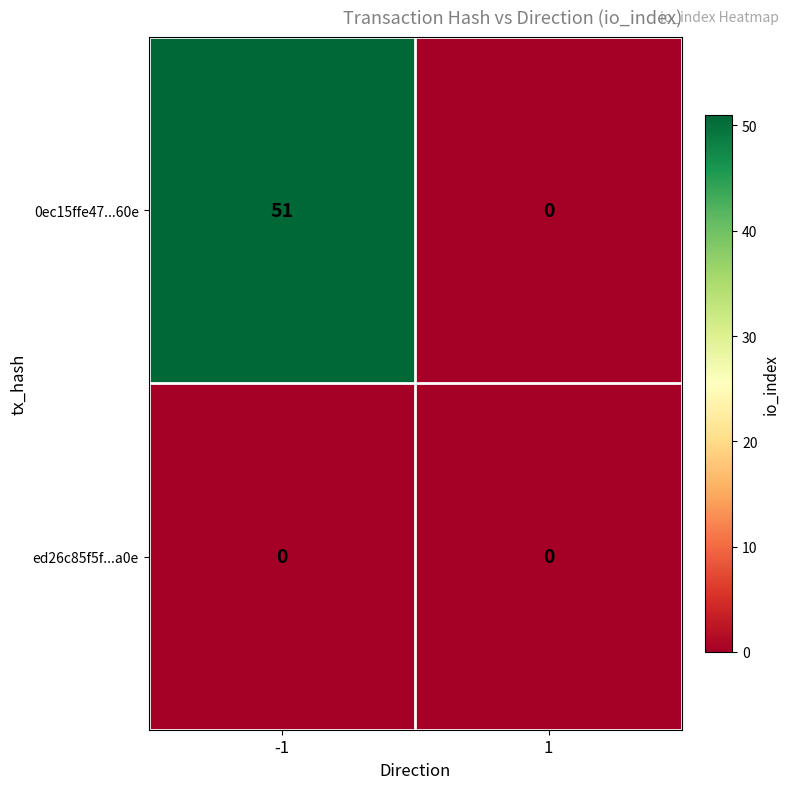

Rank the series at -1 from lowest to highest value.

ed26c85f5f...a0e, 0ec15ffe47...60e